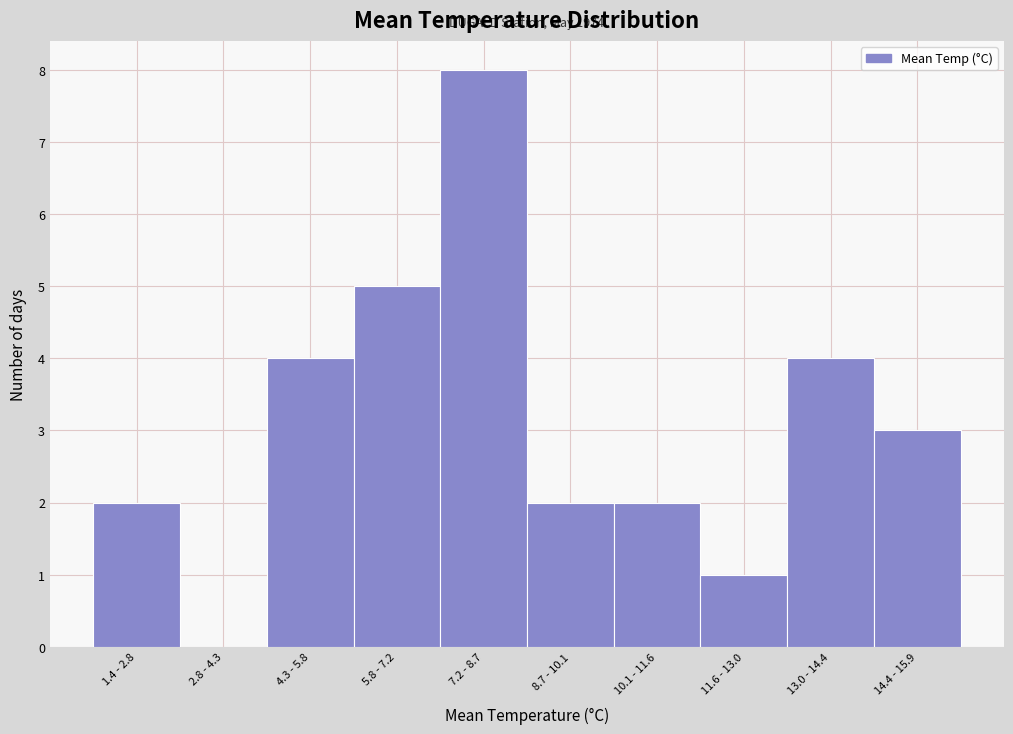

Reading left to right, list all the values displayed in this chart.

1.4 - 2.8=2	2.8 - 4.3=0	4.3 - 5.8=4	5.8 - 7.2=5	7.2 - 8.7=8	8.7 - 10.1=2	10.1 - 11.6=2	11.6 - 13.0=1	13.0 - 14.4=4	14.4 - 15.9=3